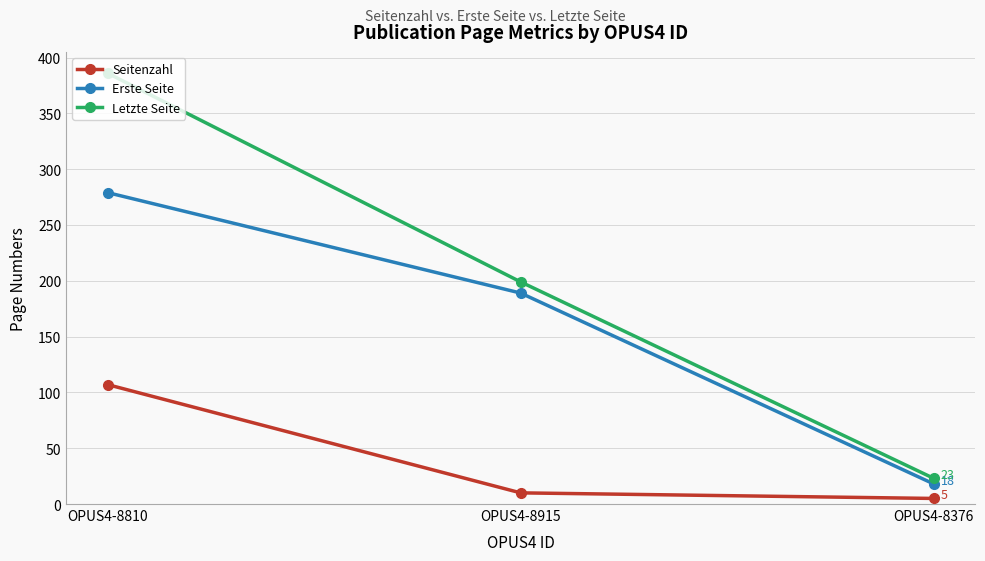

What is the highest value of the Erste Seite series?

279